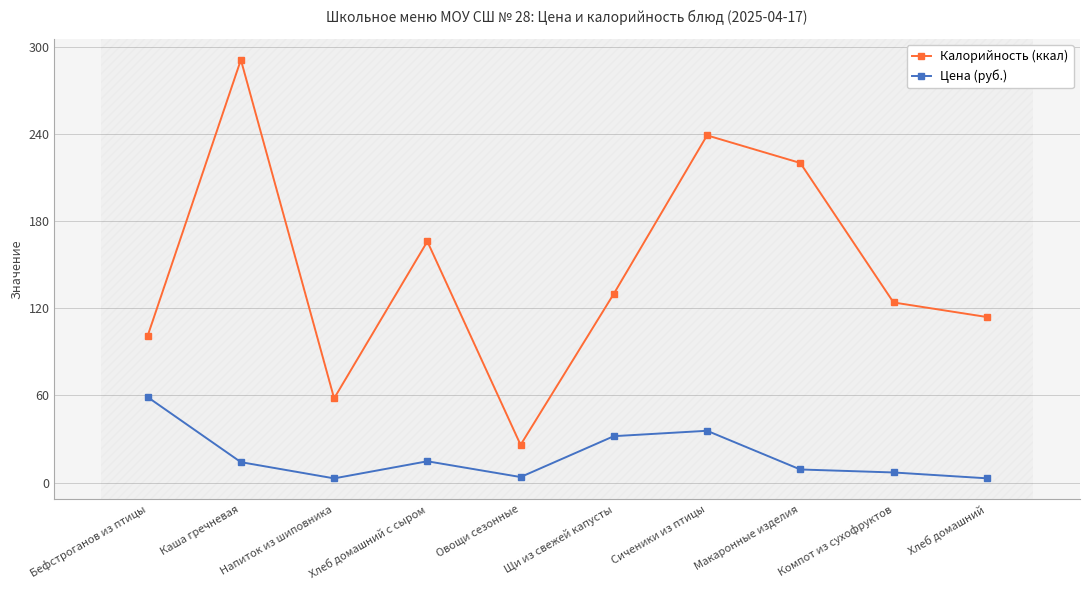

Which label corresponds to the largest value in the chart?

Каша гречневая